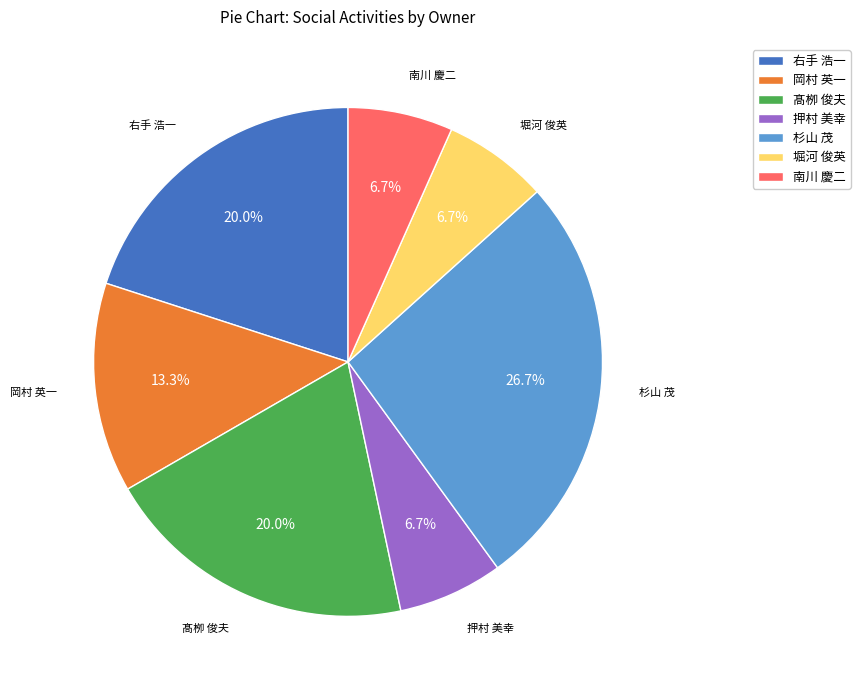

How many segments does this pie chart have?

7